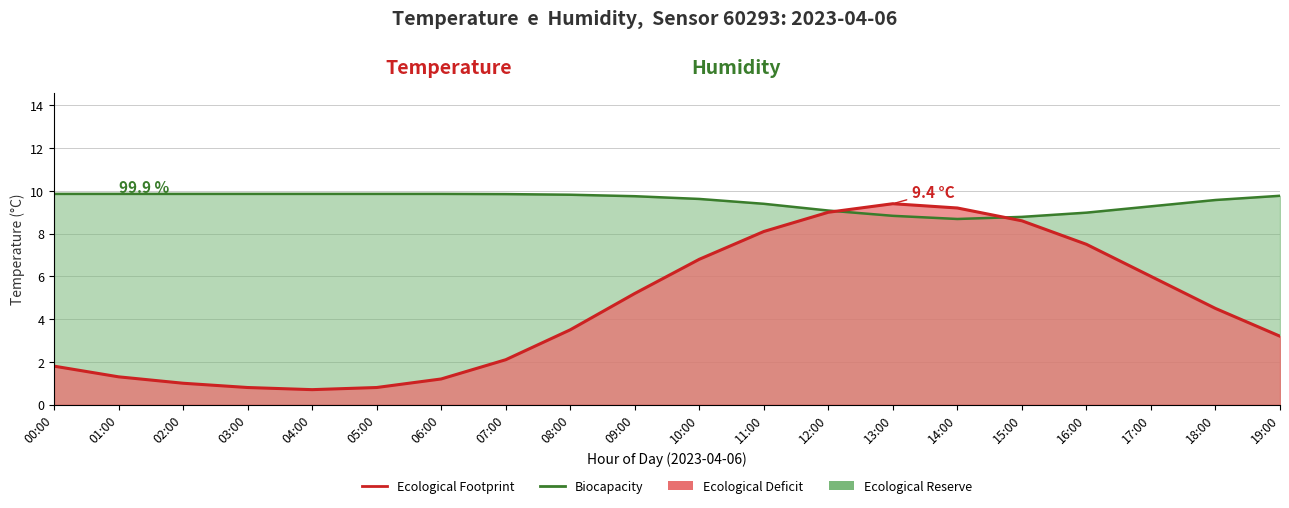

Rank the series at 03:00 from lowest to highest value.

Ecological Footprint, Biocapacity